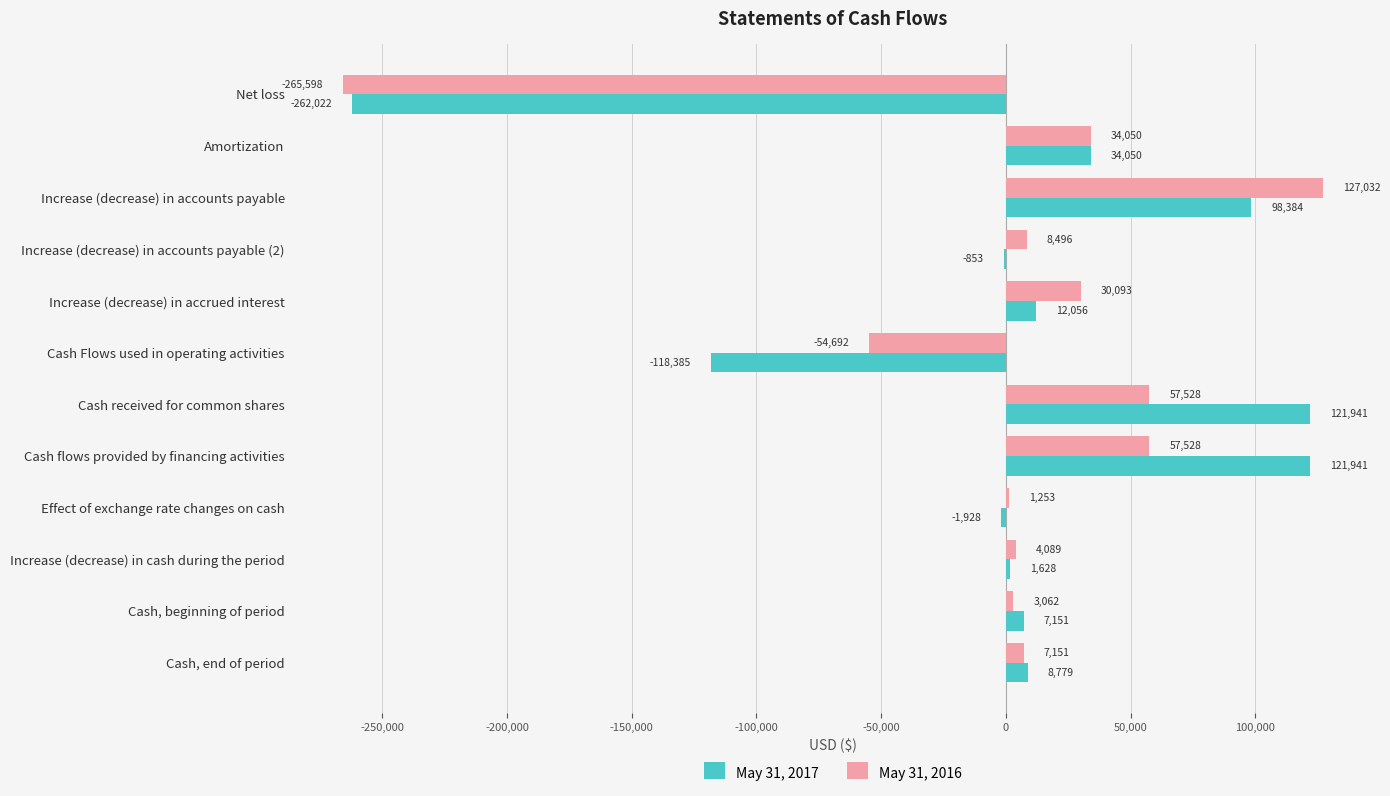

Between Increase (decrease) in accrued interest and Cash, end of period, which series saw the biggest shift?

May 31, 2016